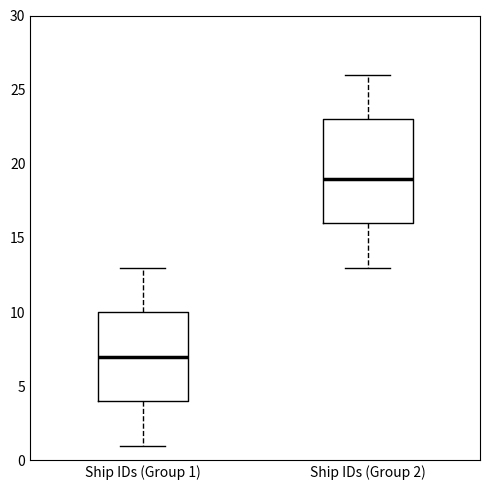

Reading left to right, transcribe this box plot: for each box, give where its median line is, the range the box spans, and where its two whiskers end, as read against the y-axis. The values are not printed on the chart, so give them approximately, as read against the axis.

Ship IDs (Group 1): median 7, box 4 to 10, whiskers 1 to 13
Ship IDs (Group 2): median 19, box 16 to 23, whiskers 13 to 26